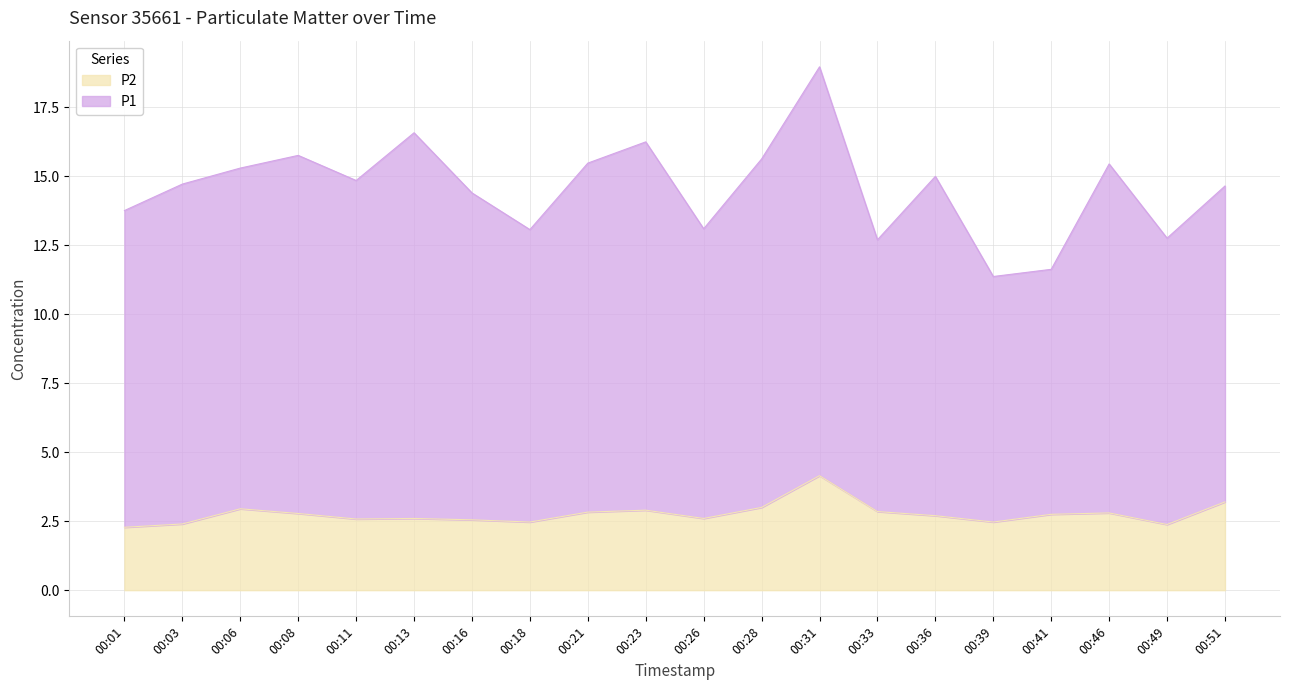

Is it true that P2 equals 4.8 at 00:36?

False